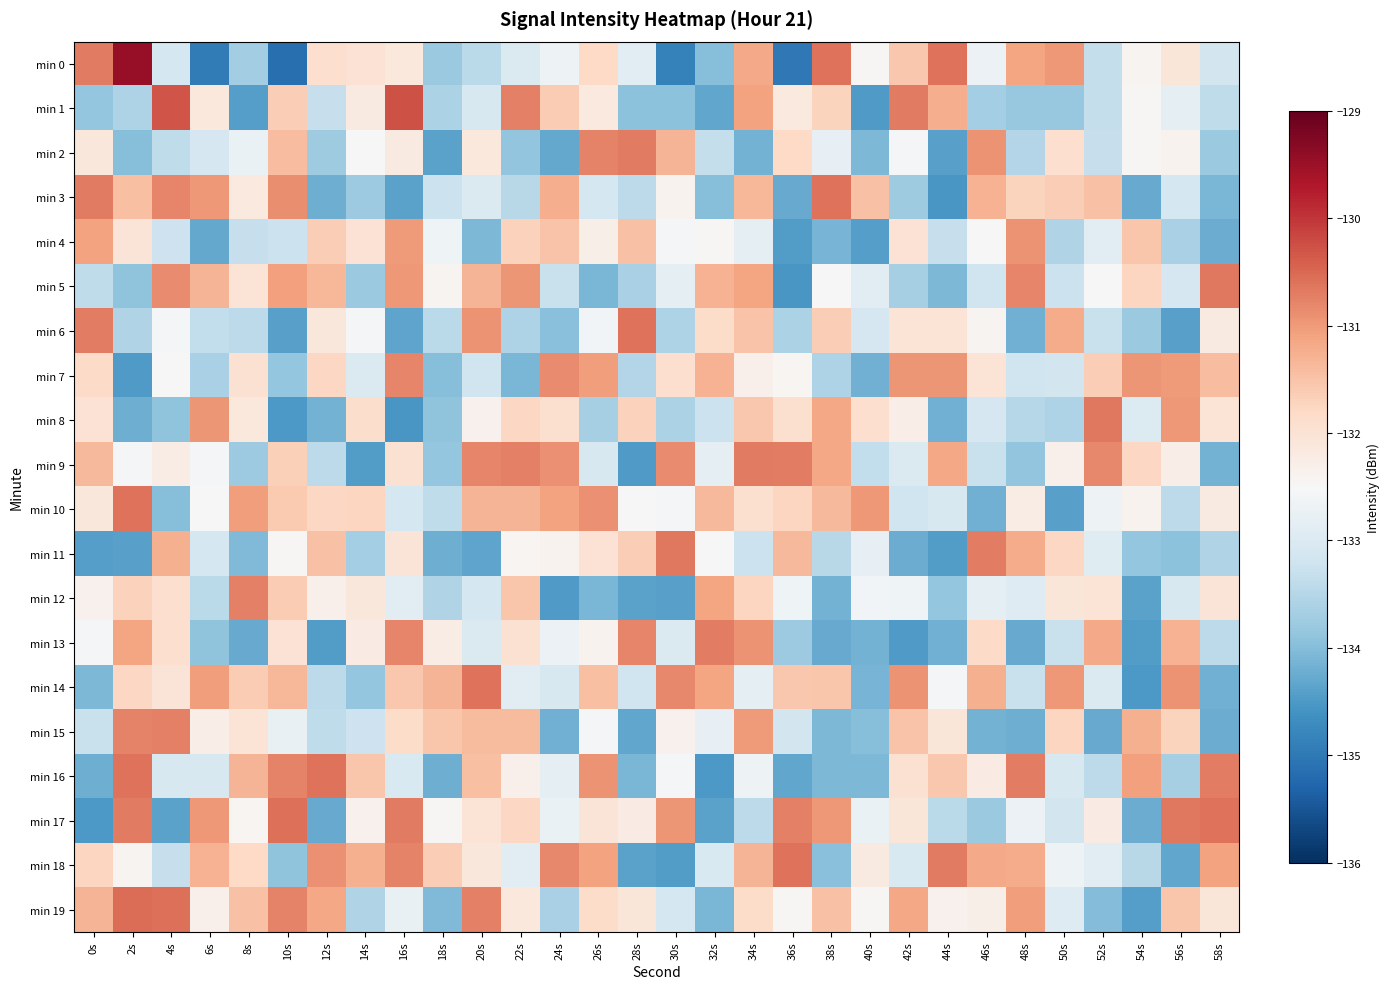

What is the difference between the highest and lowest values at 20s?

3.8